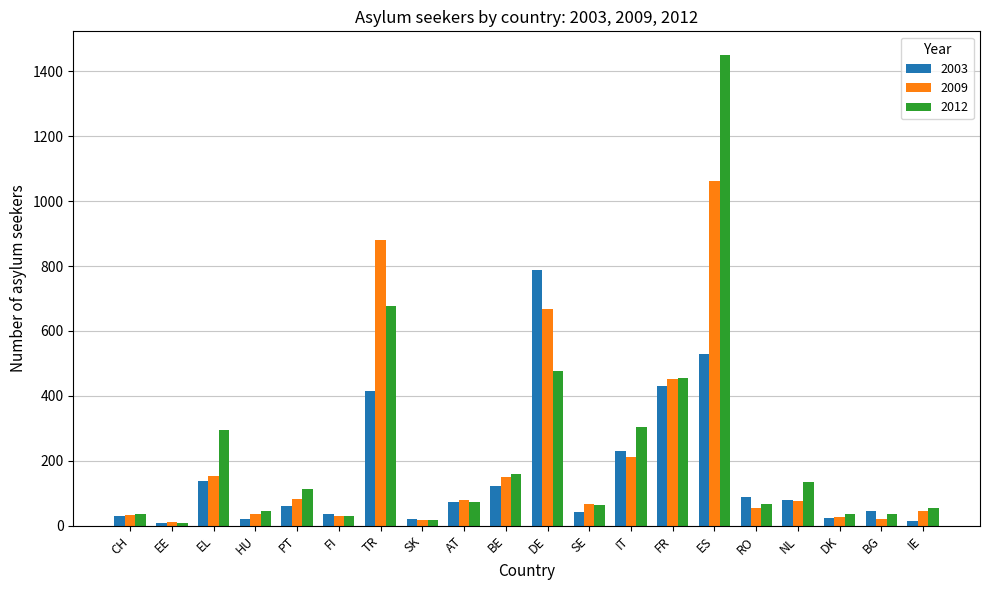

The 2003 series shows 1227 at DE. True or false?

False